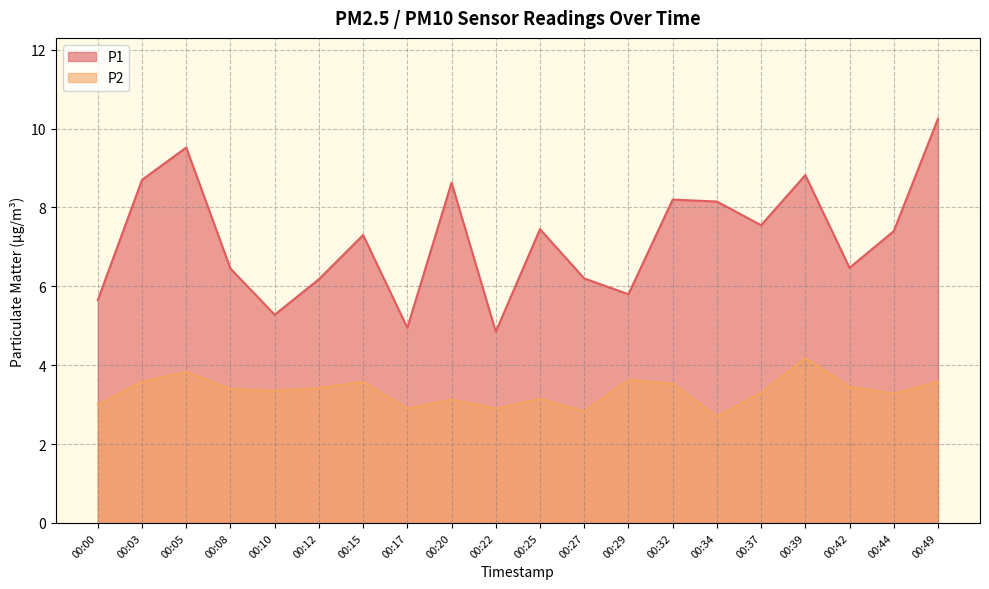

Where is the first local minimum for P1?

00:10